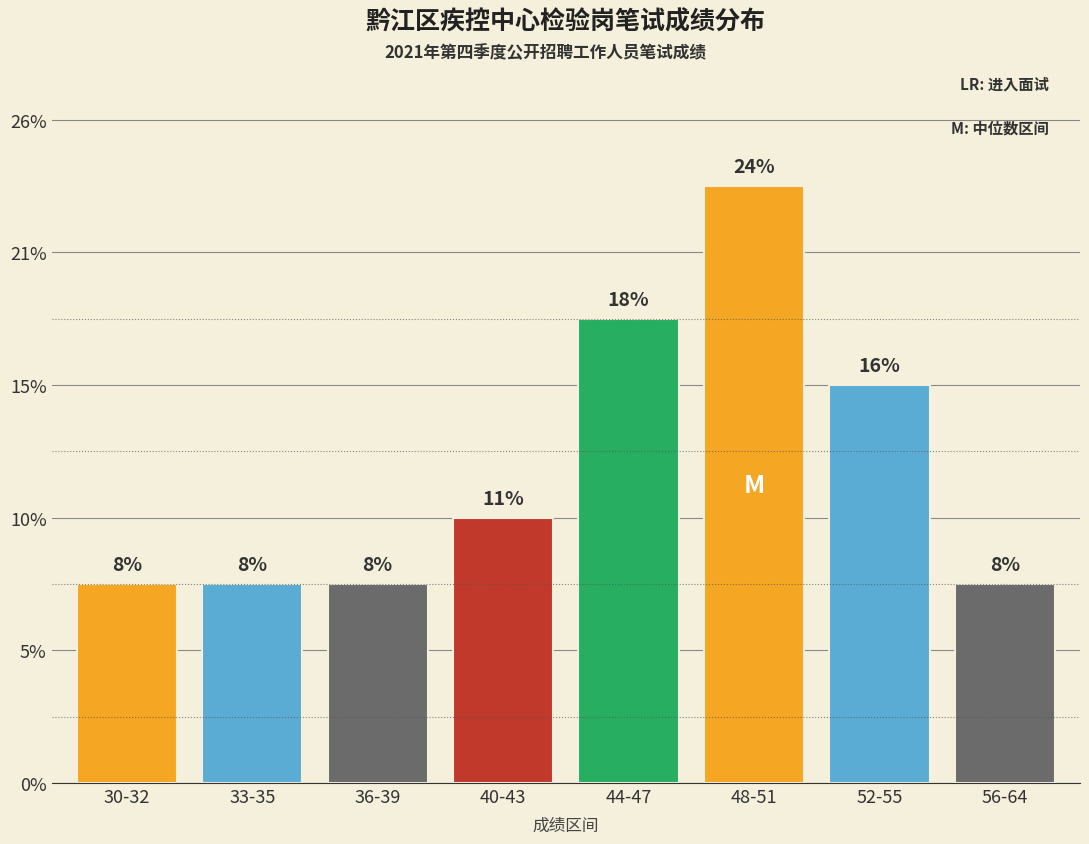

Are the bars horizontal?

No